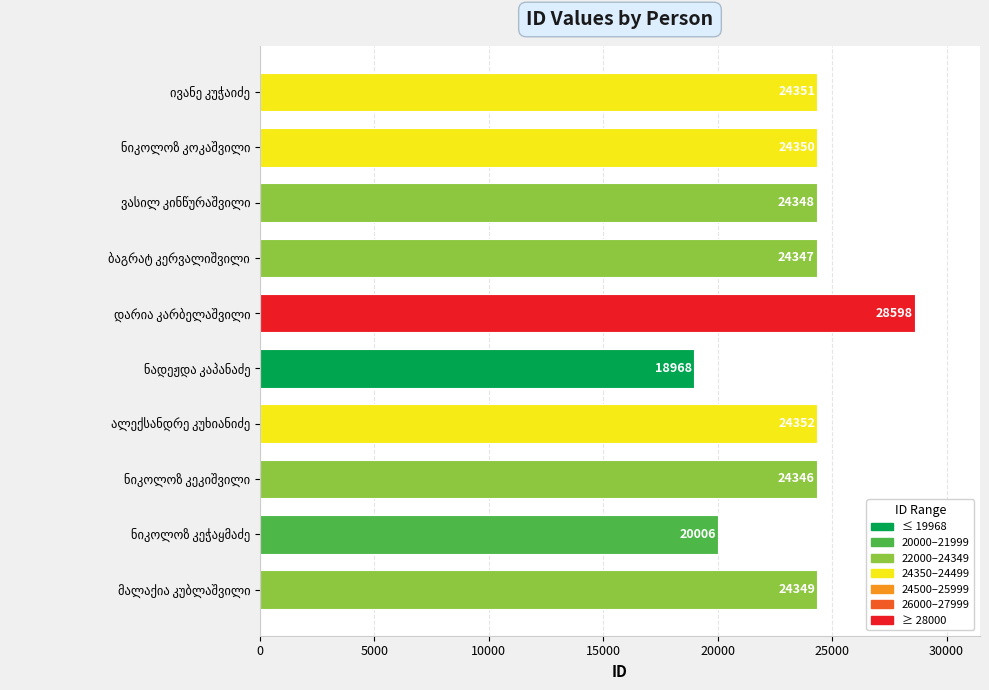

Reading top to bottom, what are all the values shown in this chart?

24351	24350	24348	24347	28598	18968	24352	24346	20006	24349